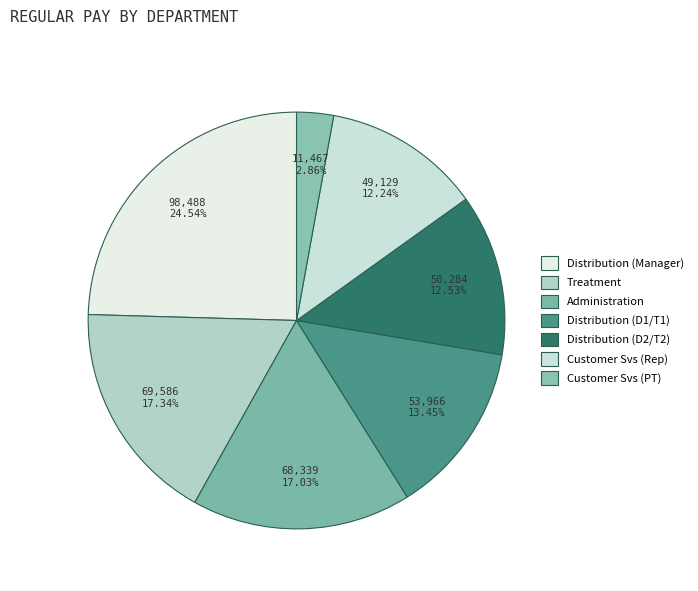

How many slices are in this pie chart?

7